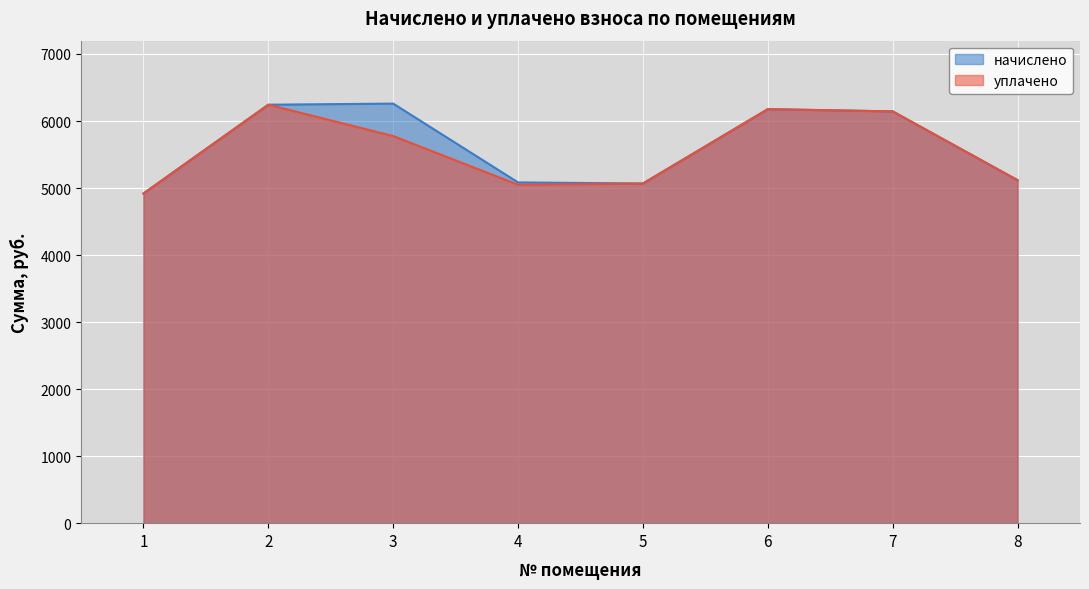

How many data points in уплачено are above 5775?

4